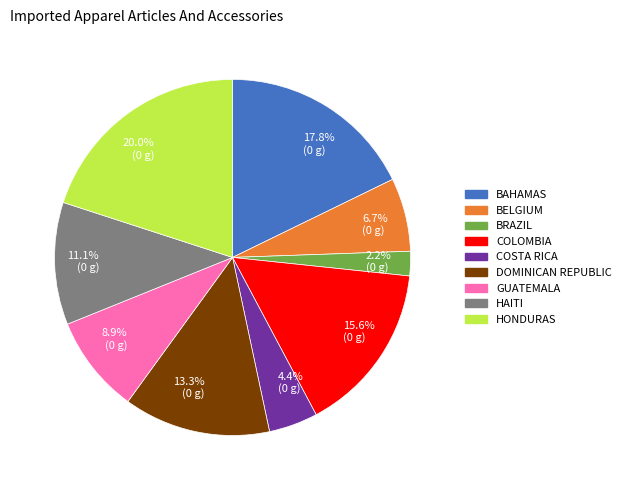

To the nearest percent, what is the difference between the largest and smallest slice percentages?

18%